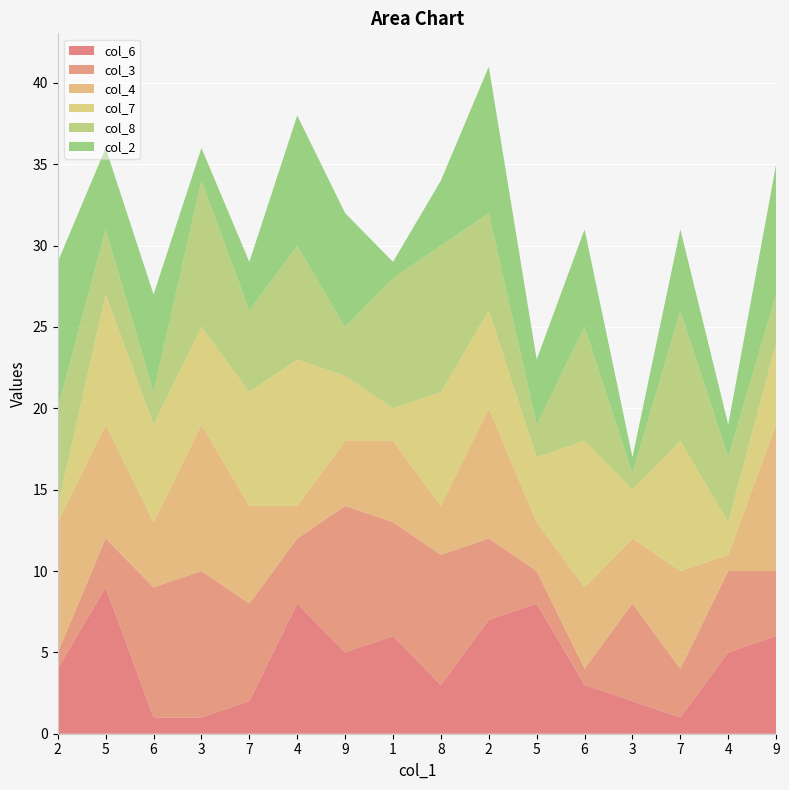

Reading left to right, transcribe all the data shown in this chart.

col_6: 4	9	1	1	2	8	5	6	3	7	8	3	2	1	5	6
col_3: 1	3	8	9	6	4	9	7	8	5	2	1	6	3	5	4
col_4: 8	7	4	9	6	2	4	5	3	8	3	5	4	6	1	9
col_7: 1	8	6	6	7	9	4	2	7	6	4	9	3	8	2	5
col_8: 6	4	2	9	5	7	3	8	9	6	2	7	1	8	4	3
col_2: 9	5	6	2	3	8	7	1	4	9	4	6	1	5	2	8